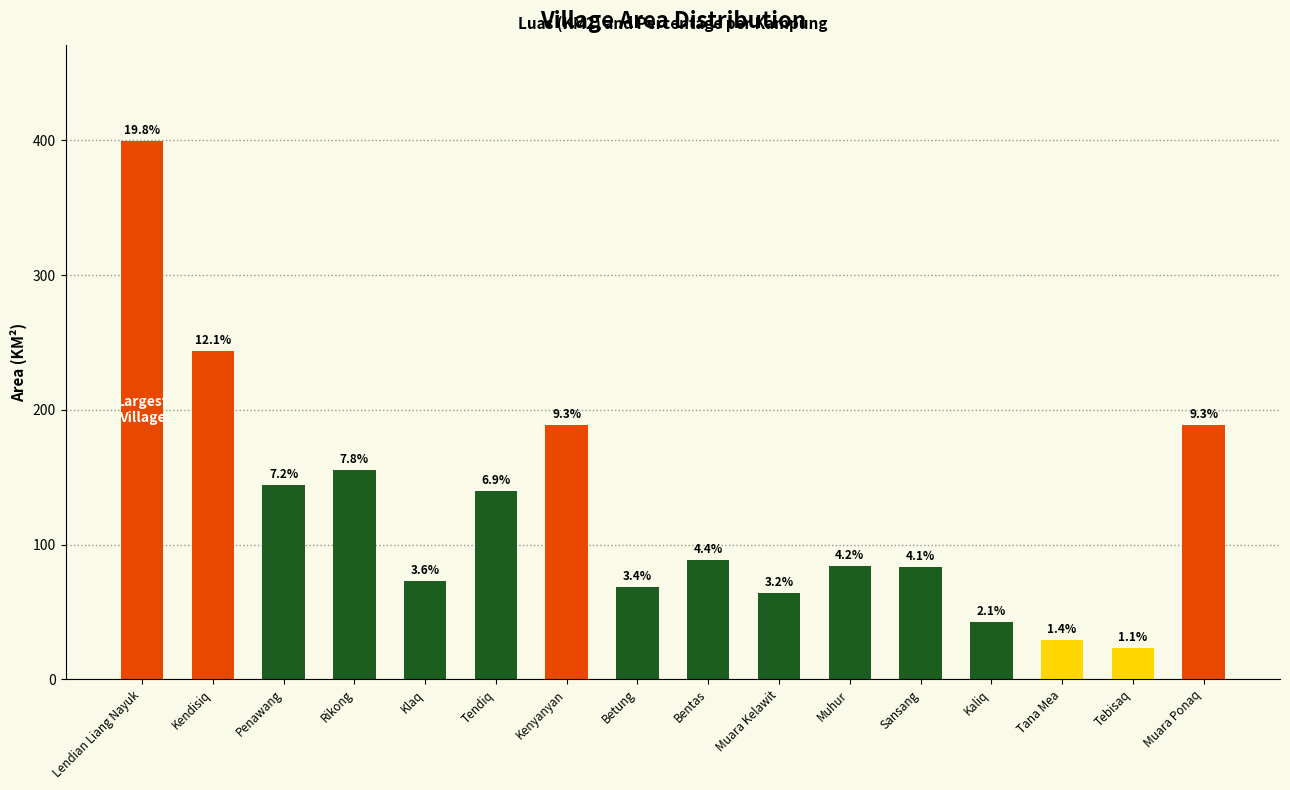

Reading left to right, what are all the values shown in this chart?

399.1	243.9	144.1	155.2	73.2	139.7	188.5	68.7	88.7	64.3	84.3	83.2	42.1	28.8	23.3	188.5